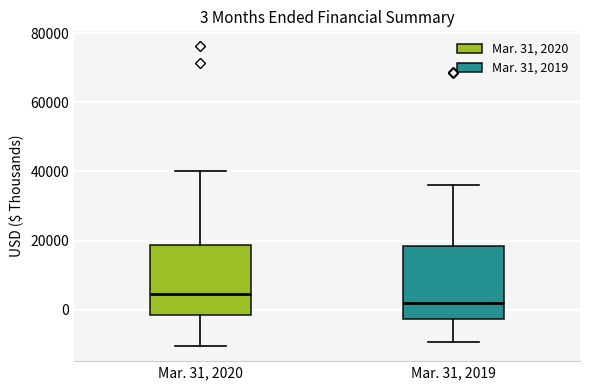

Which box has the lowest median line?

Mar. 31, 2019